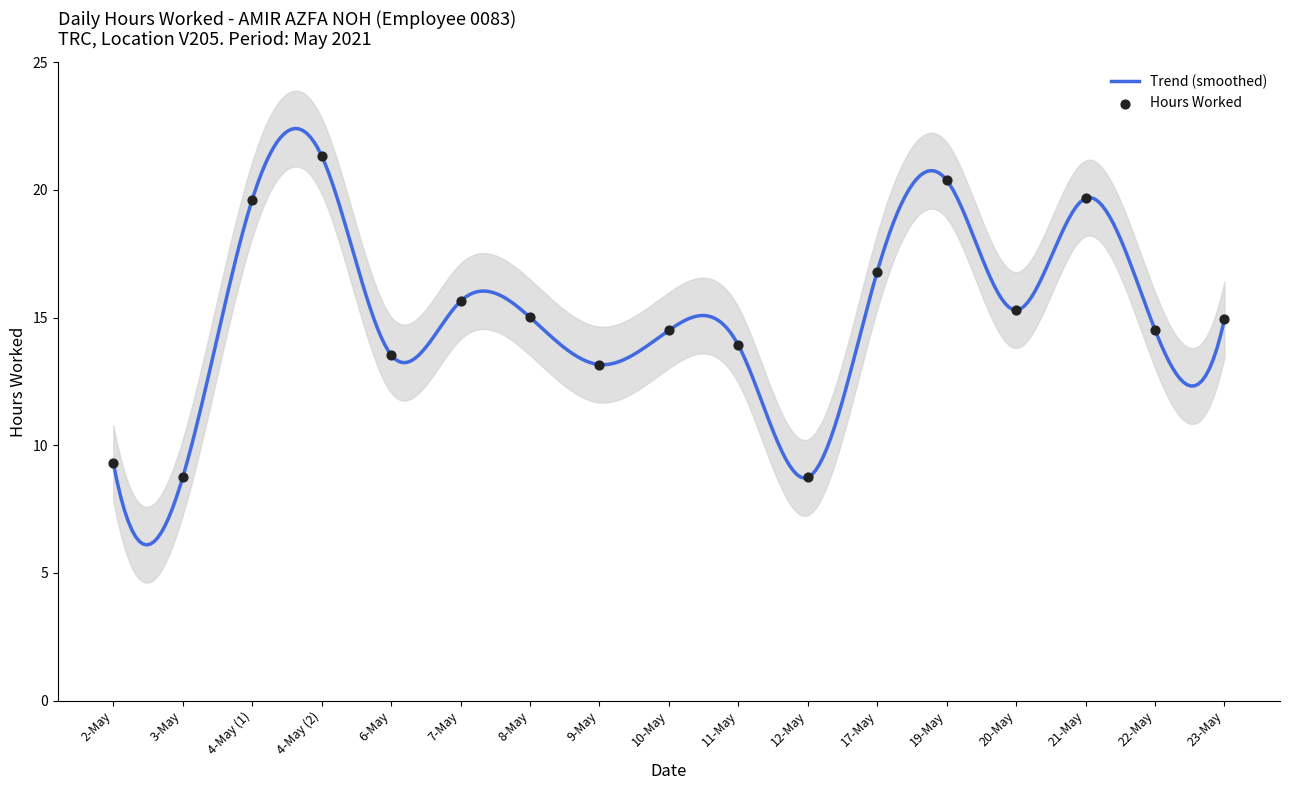

Approximately how many times larger is the value at 6-May compared to 9-May?

1.0